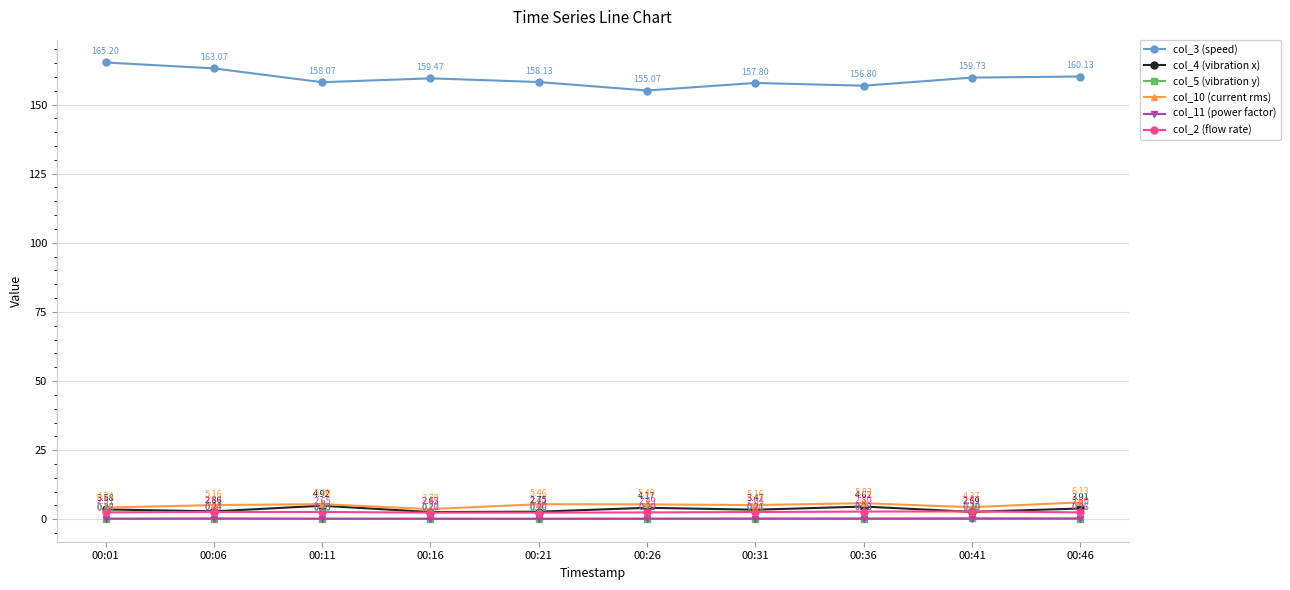

Between 00:16 and 00:26, which series saw the biggest shift?

col_3 (speed)